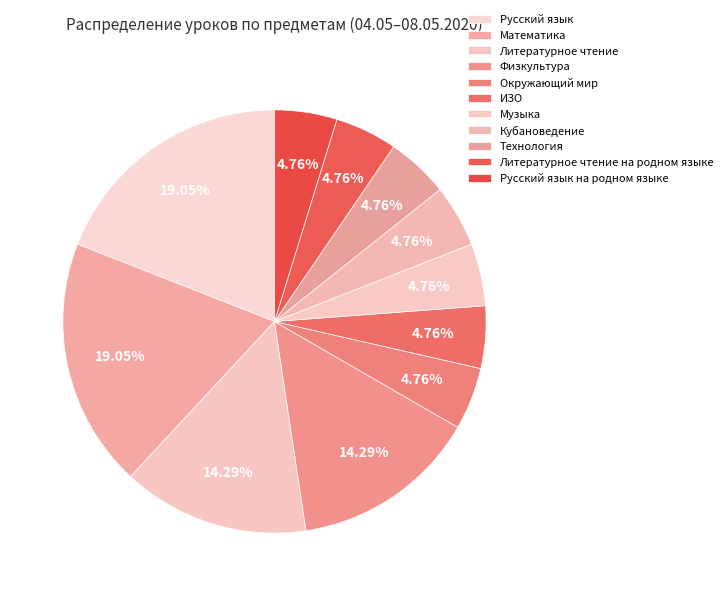

Does any single category account for the majority?

No